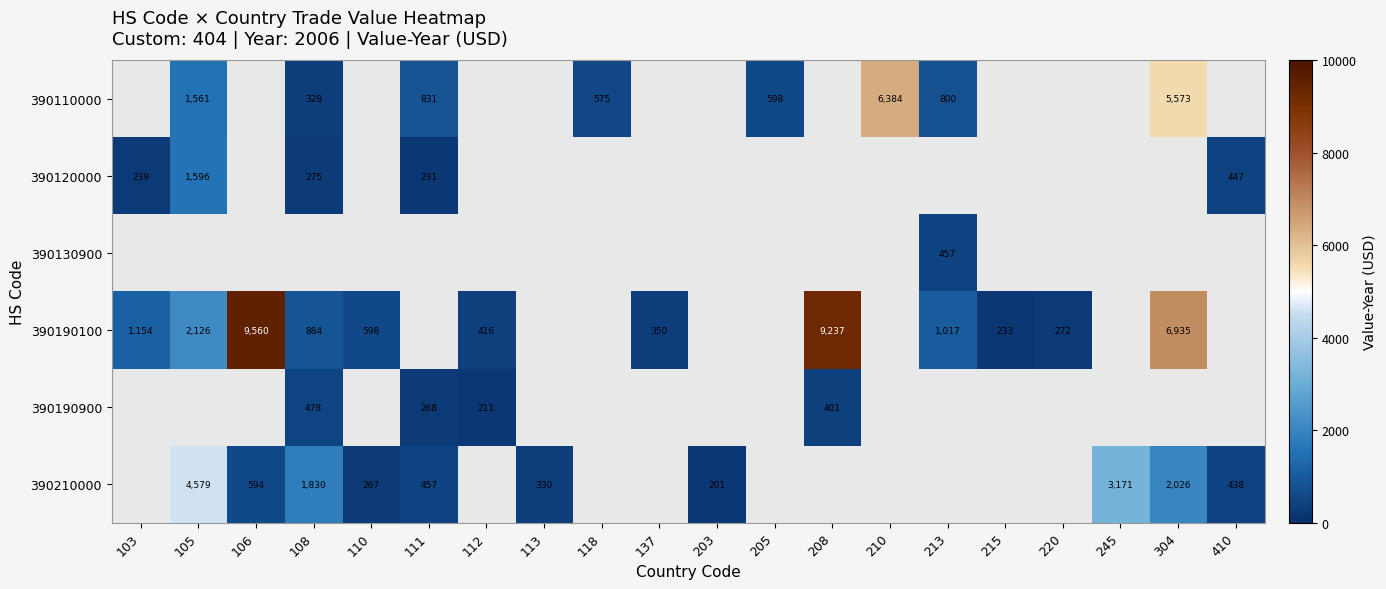

The value of 390190100 at 110 is 598. True or false?

True